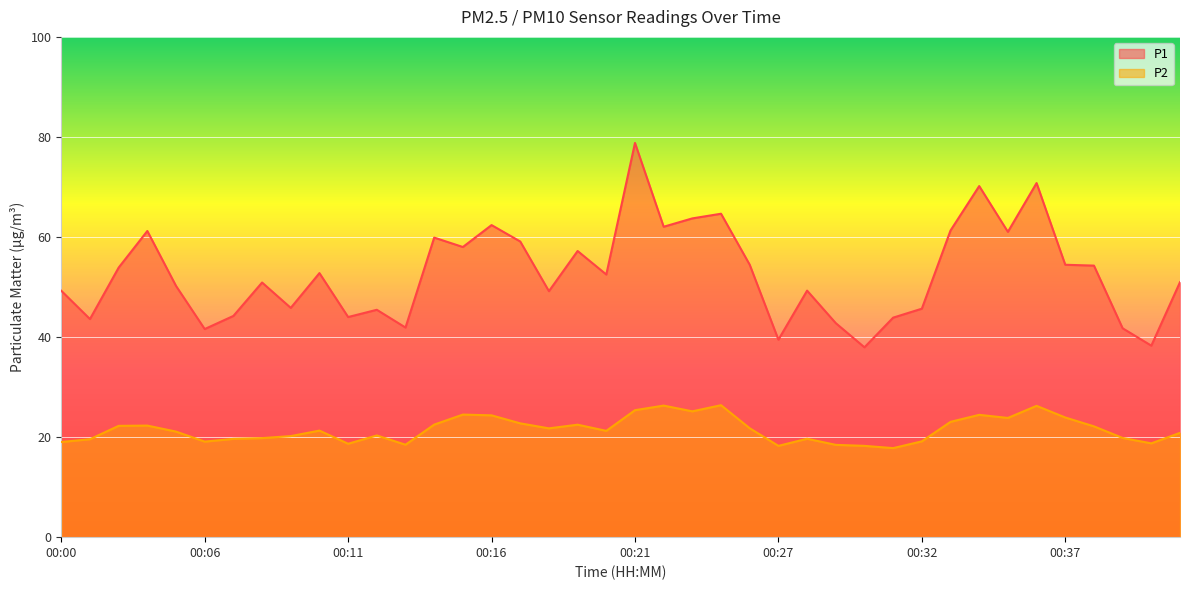

Is it true that P2 equals 21.2 at 00:20?

True